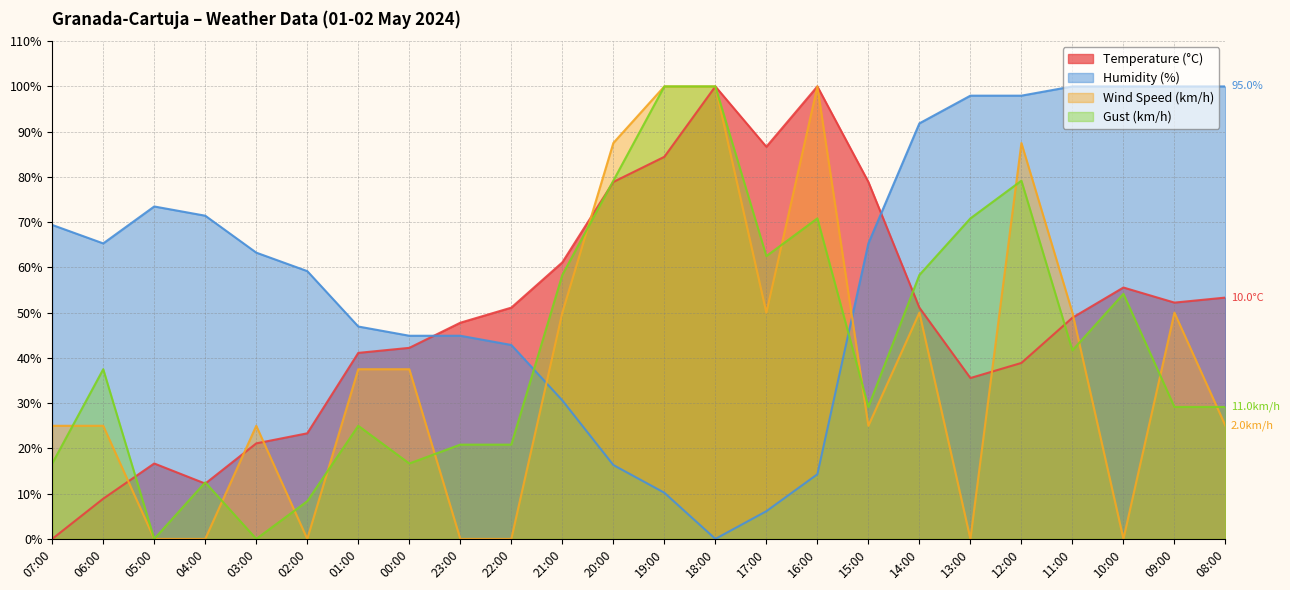

The Humidity (%) series shows 44.9 at 00:00. True or false?

True